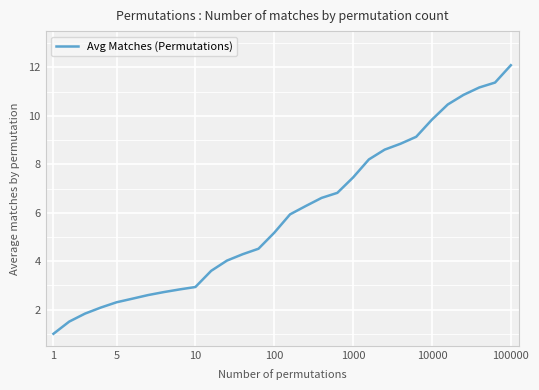

What is the difference between the maximum and minimum values?

11.1